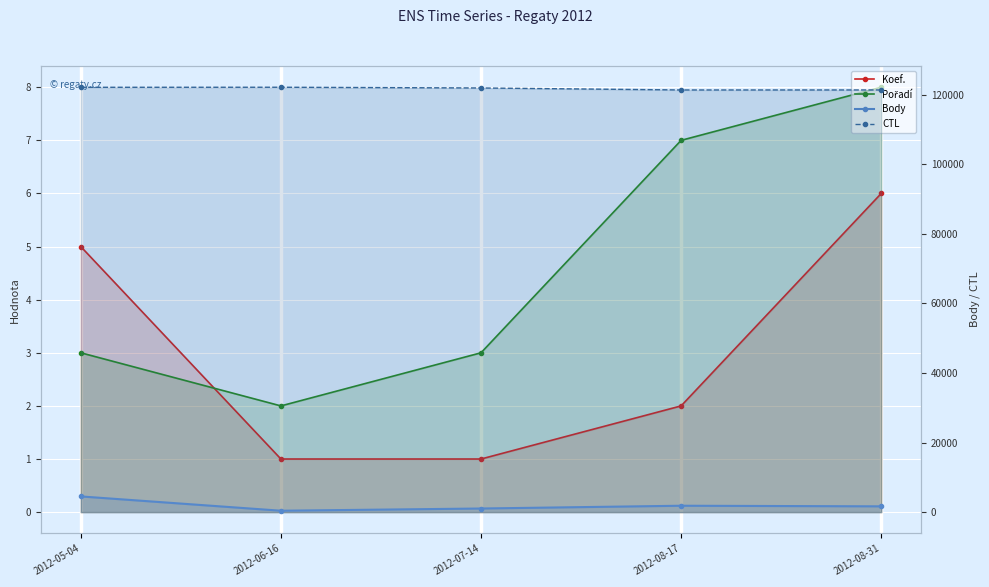

Reading left to right, transcribe all the data shown in this chart.

Koef.: 5	1	1	2	6
Pořadí: 3	2	3	7	8
Body: 4513	402	1039	1837	1663
CTL: 122105	122120	121909	121335	121341